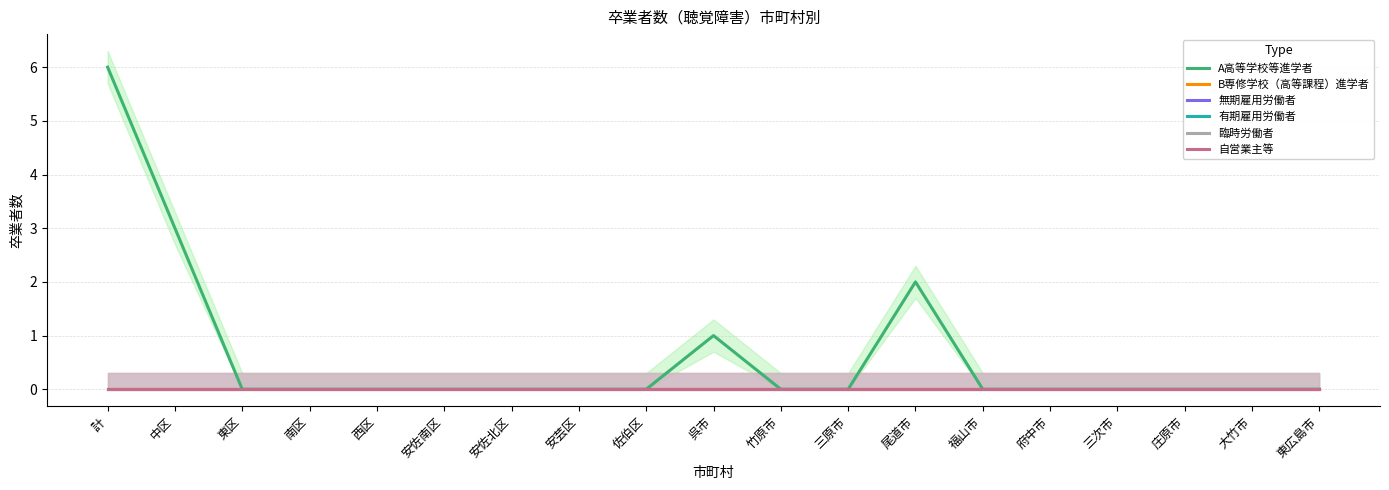

The 臨時労働者 series shows 0 at 安佐北区. True or false?

True